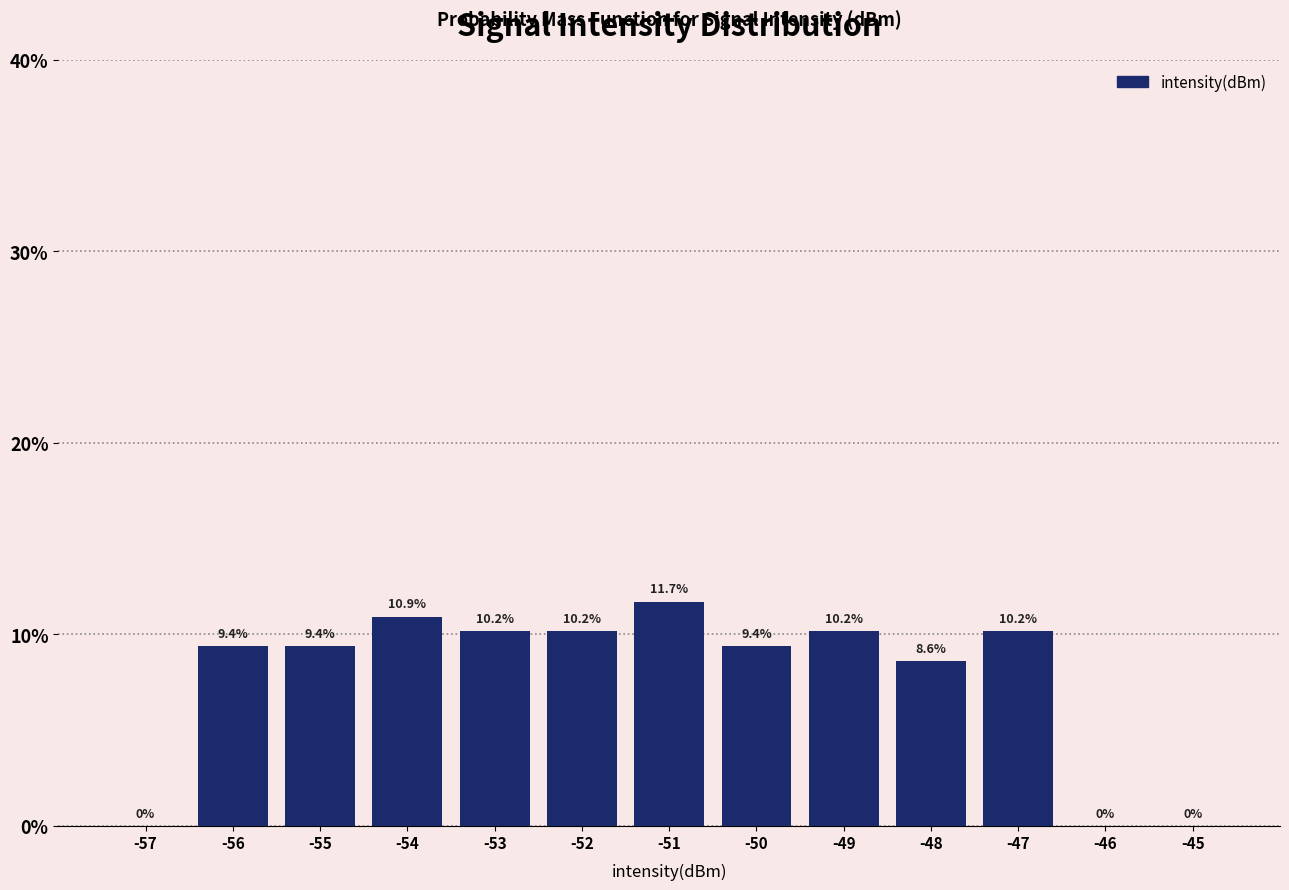

Reading right to left, list all the values displayed in this chart.

-45=0.0	-46=0.0	-47=10.2	-48=8.6	-49=10.2	-50=9.4	-51=11.7	-52=10.2	-53=10.2	-54=10.9	-55=9.4	-56=9.4	-57=0.0